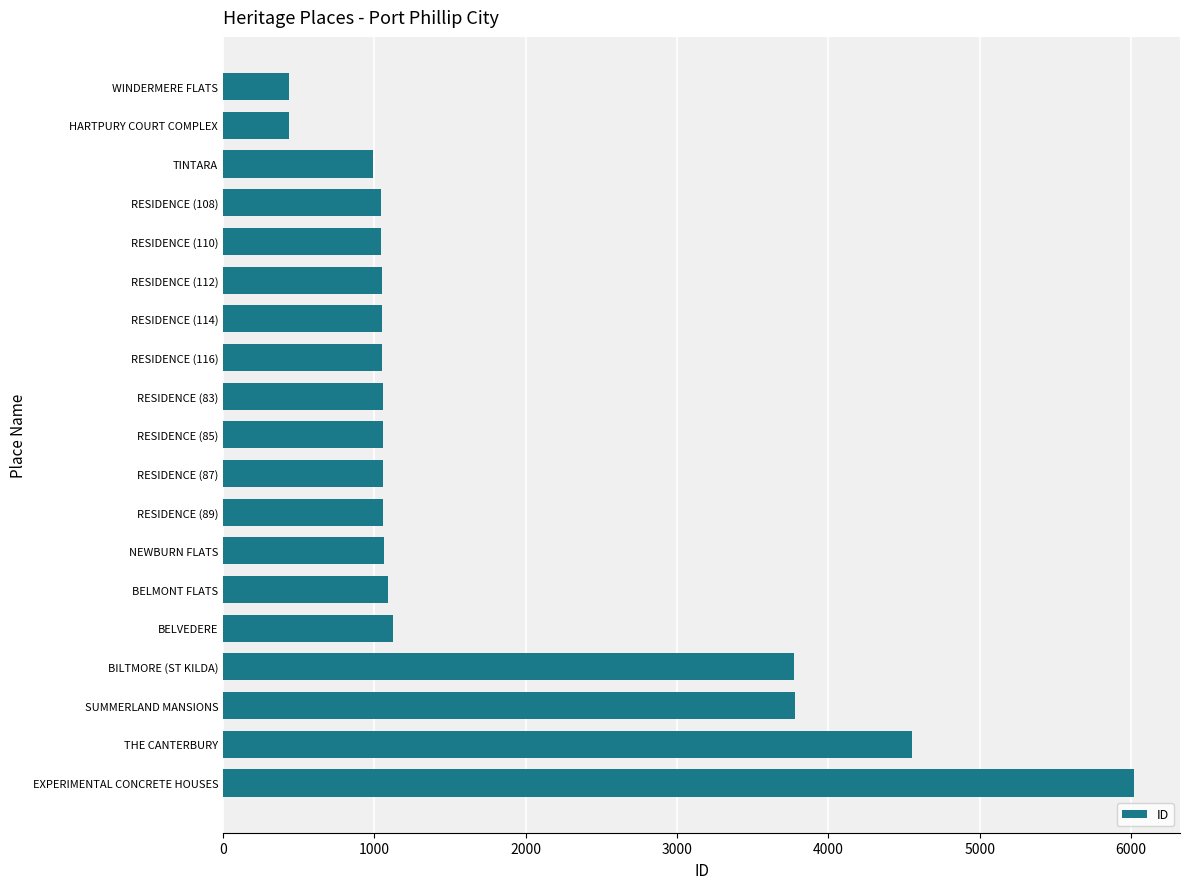

What is the sum of the values at RESIDENCE (85) and THE CANTERBURY?

5607